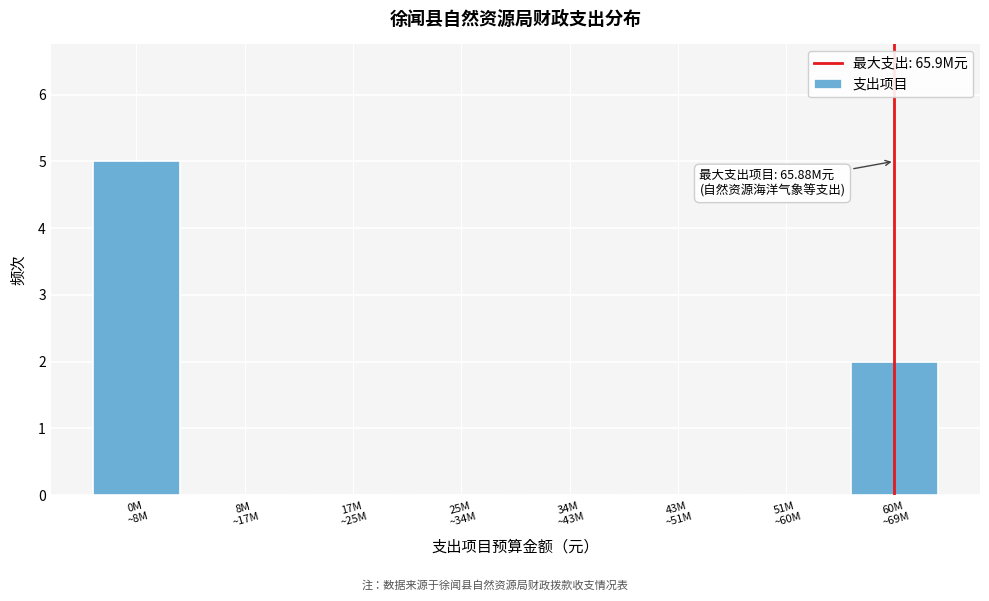

What is the sum of all values?

7